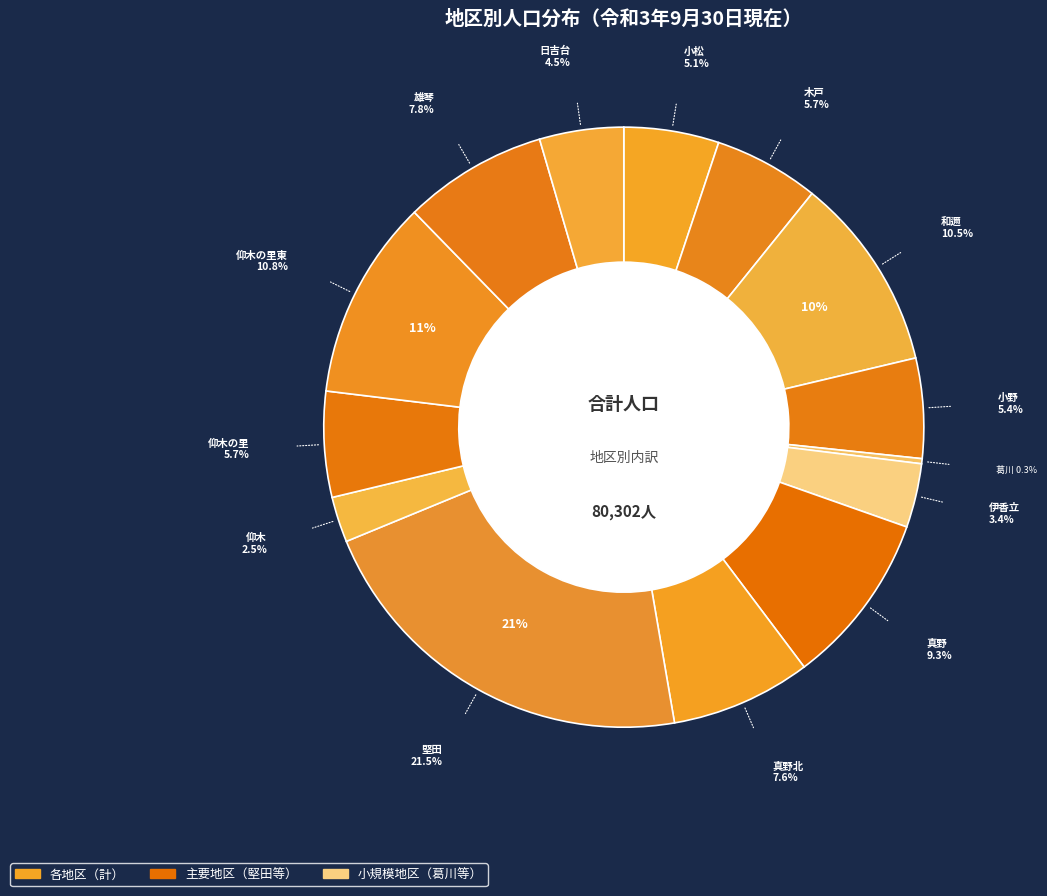

What is the total percentage of 葛川 and 小松?

5.4%